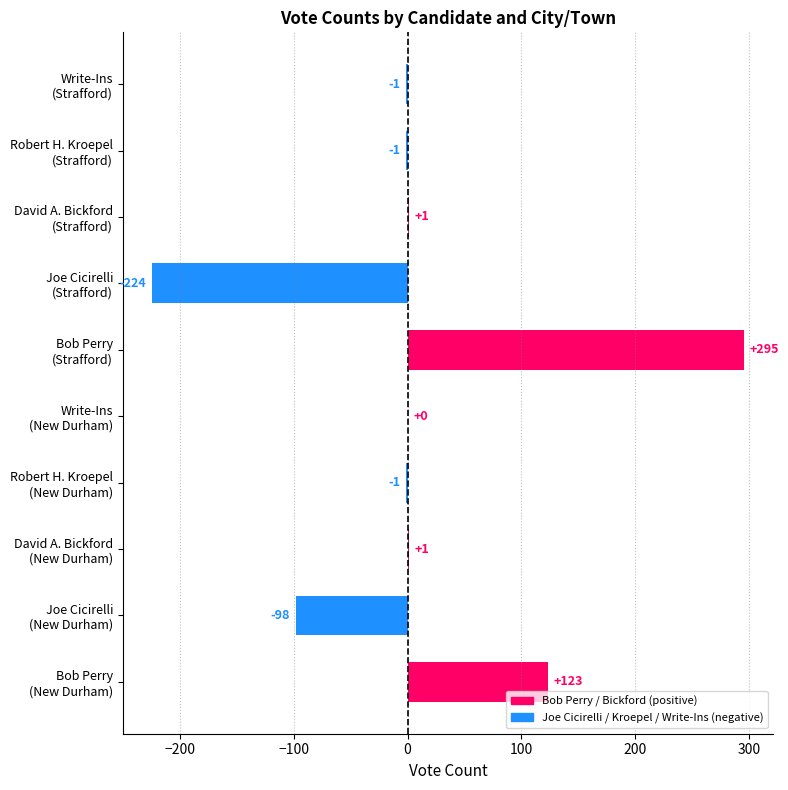

What is the sum of all values?

95